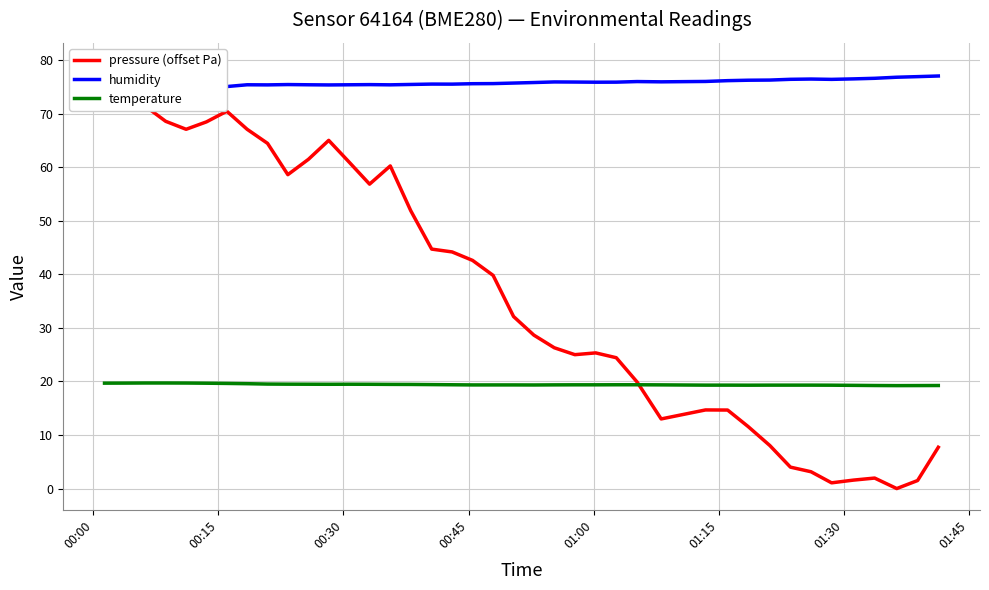

What is the sum of all pressure (offset Pa) values?

1483.7